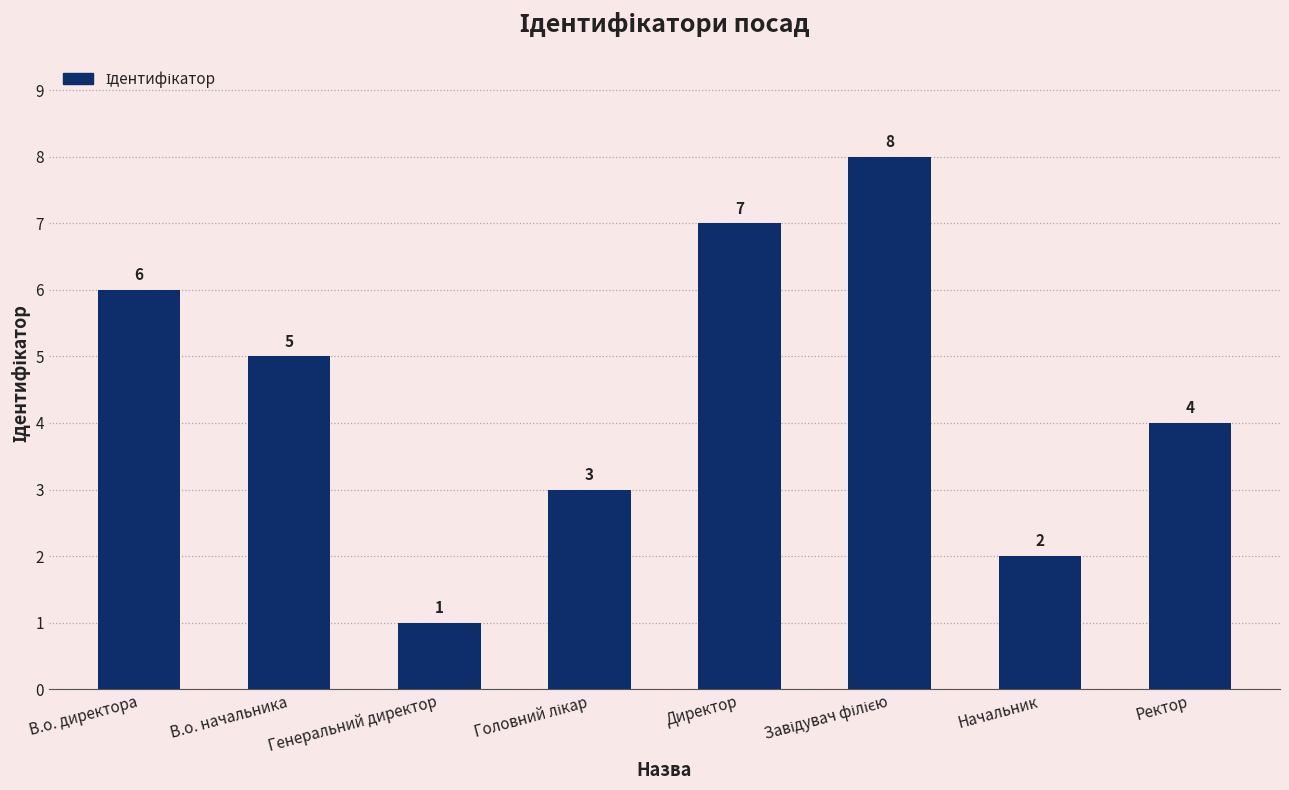

What position from the left is В.о. начальника?

2